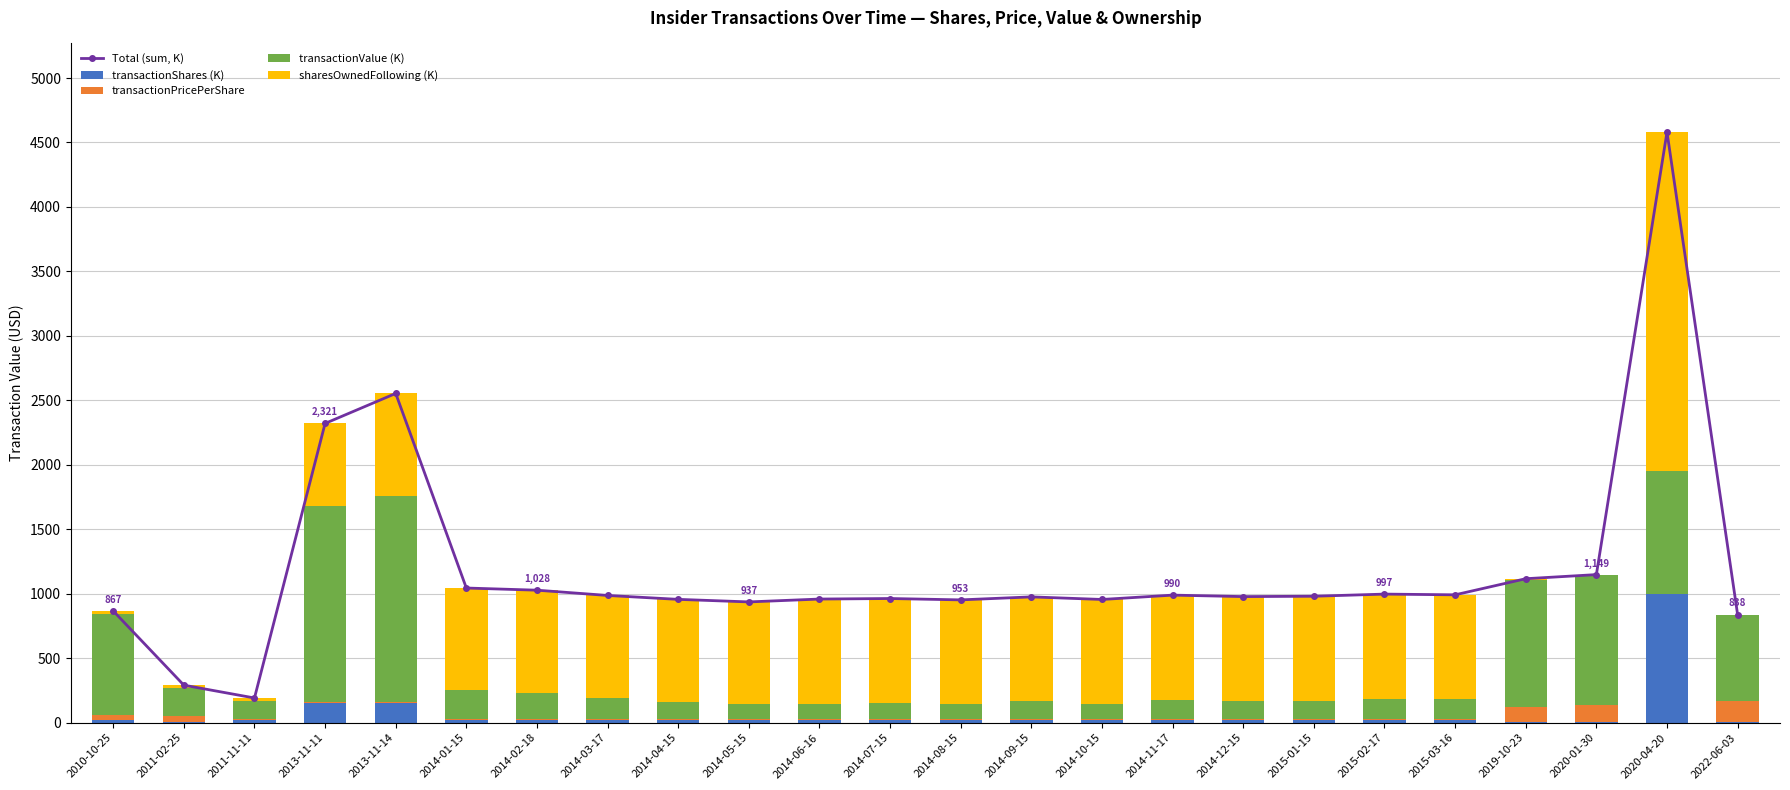

Which series has the widest spread of values?

Total (sum, K)